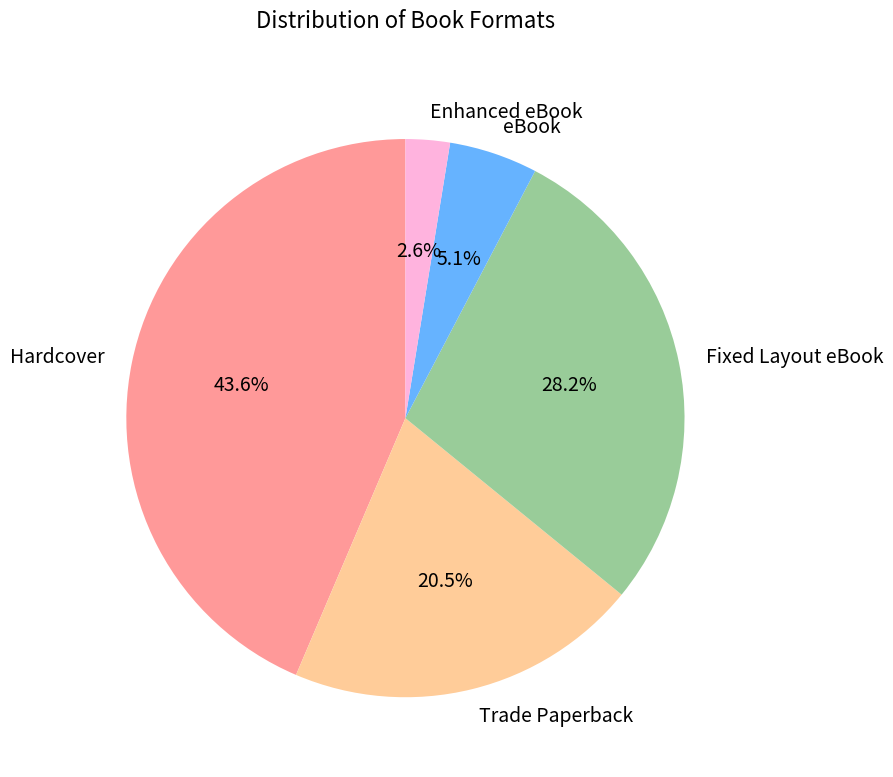

Which category has the biggest portion of the pie?

Hardcover